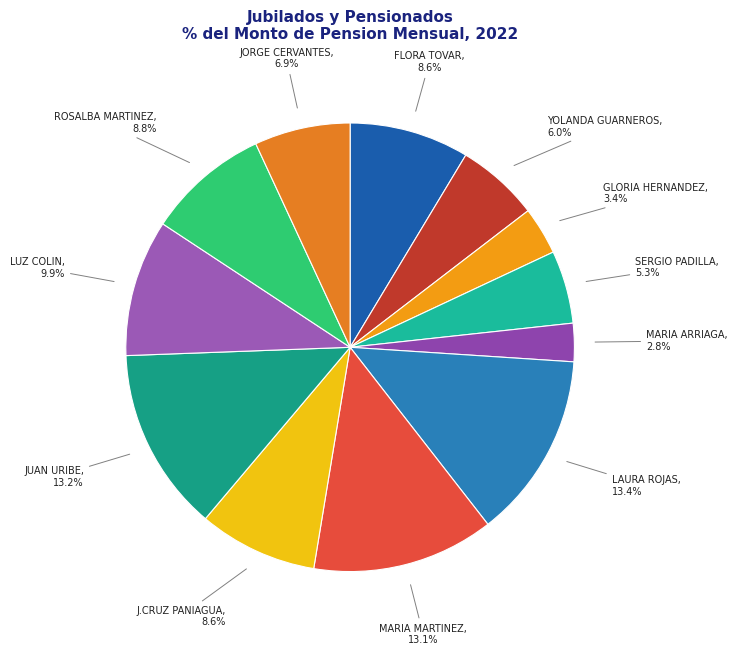

How many segments does this pie chart have?

12